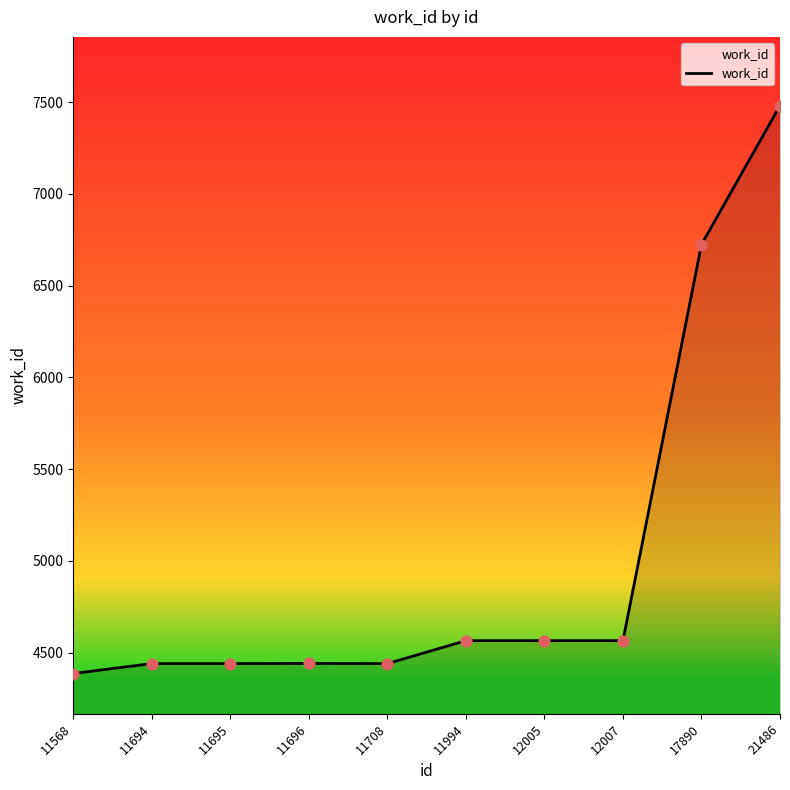

Approximately how many times larger is the value at 11568 compared to 11994?

1.0